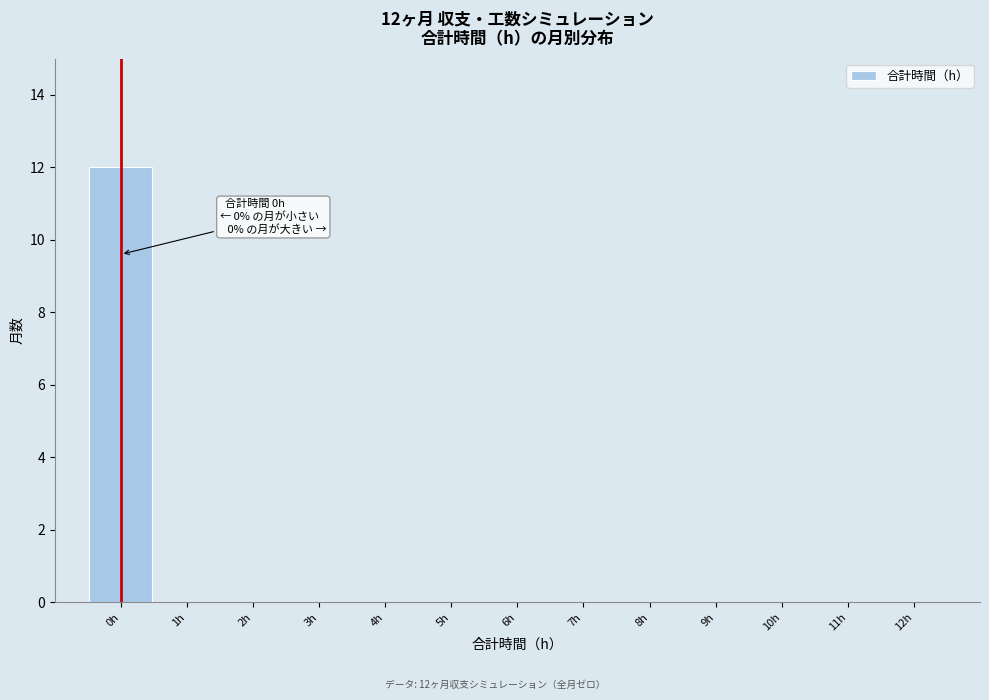

Which range on the x-axis has the tallest bar?

-0.5 to 0.5